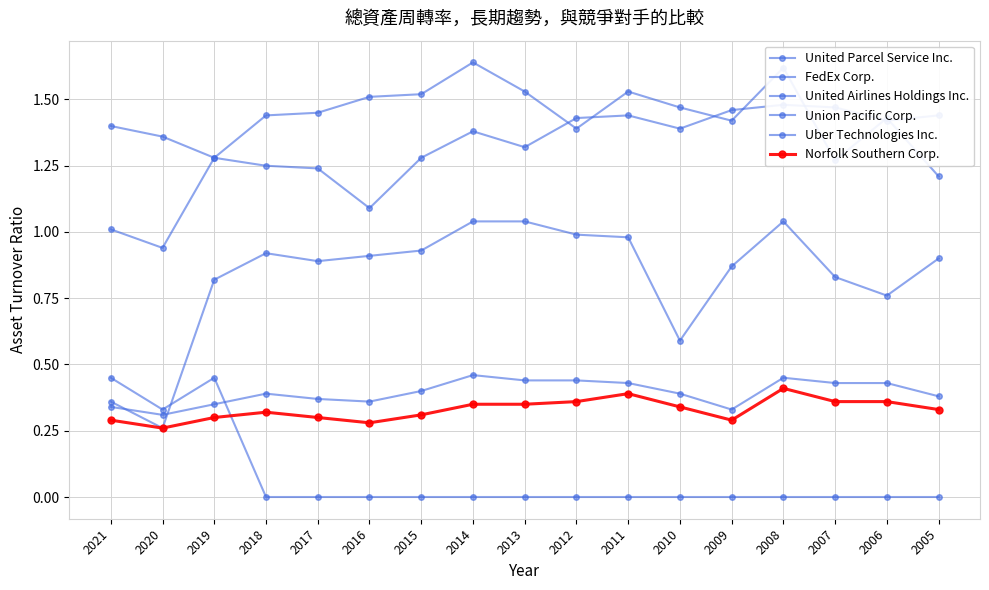

What are all the series names shown in the legend?

United Parcel Service Inc., FedEx Corp., United Airlines Holdings Inc., Union Pacific Corp., Uber Technologies Inc., Norfolk Southern Corp.